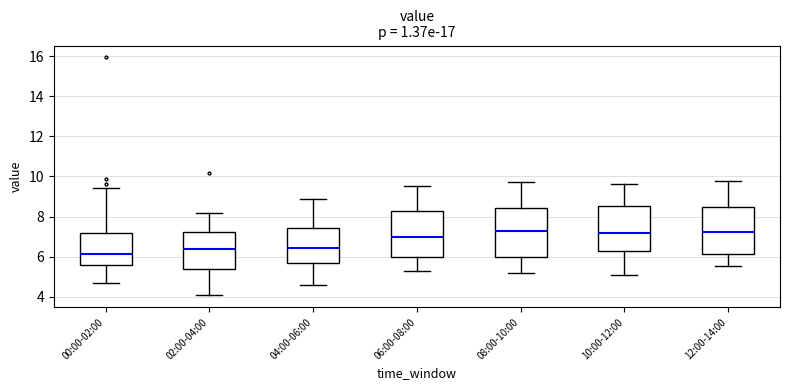

Reading left to right, transcribe this box plot: for each box, give where its median line is, the range the box spans, and where its two whiskers end, as read against the y-axis. The values are not printed on the chart, so give them approximately, as read against the axis.

00:00-02:00: median 6.2, box 5.6 to 7.2, whiskers 4.8 to 9.4
02:00-04:00: median 6.4, box 5.4 to 7.2, whiskers 4.0 to 8.2
04:00-06:00: median 6.4, box 5.8 to 7.4, whiskers 4.6 to 8.8
06:00-08:00: median 7.0, box 6.0 to 8.4, whiskers 5.4 to 9.6
08:00-10:00: median 7.4, box 6.0 to 8.4, whiskers 5.2 to 9.8
10:00-12:00: median 7.2, box 6.4 to 8.6, whiskers 5.2 to 9.6
12:00-14:00: median 7.2, box 6.2 to 8.4, whiskers 5.6 to 9.8